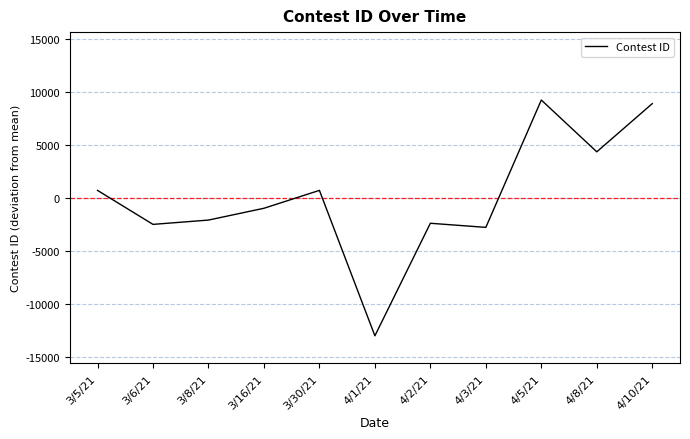

What is the change in value from 3/8/21 to 4/3/21?

-689.0